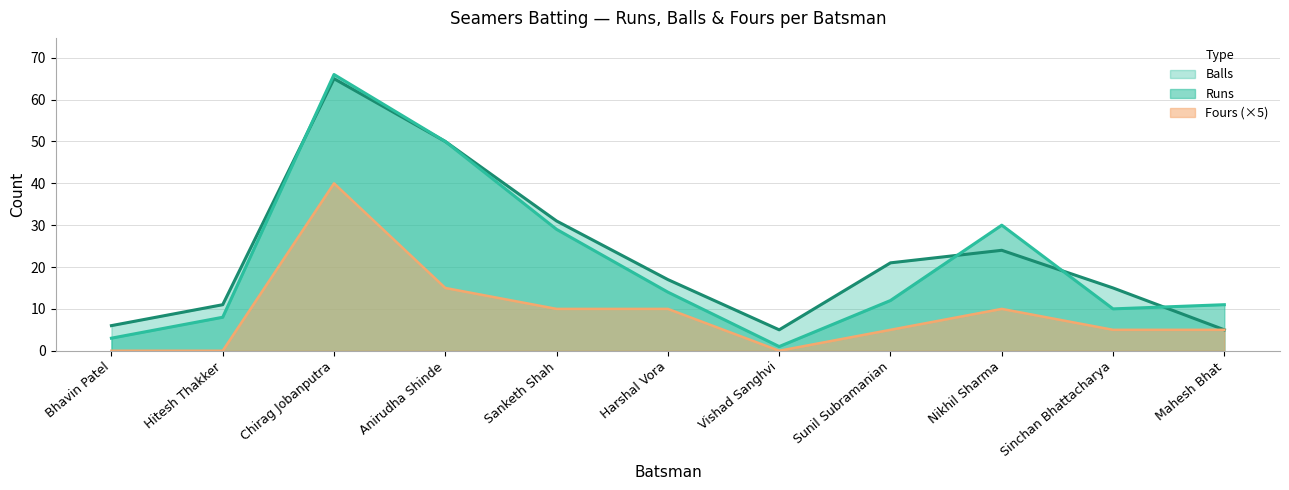

What is the difference between the second highest and second lowest values in the Runs series?

47